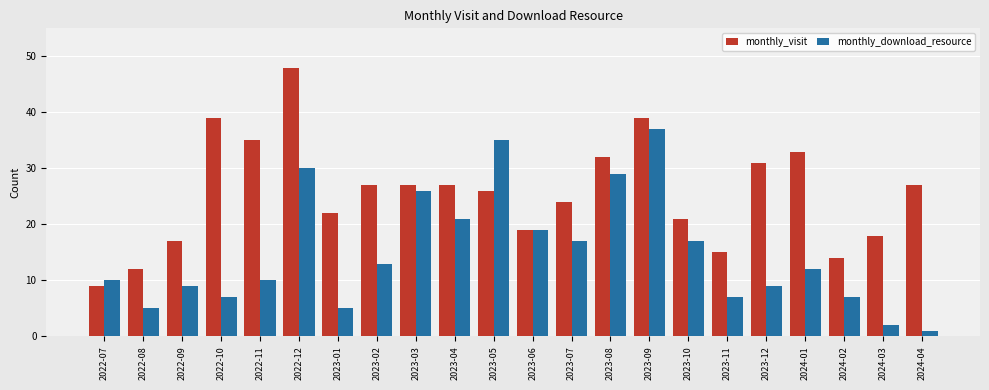

True or false: monthly_visit has a value of 33 at 2024-01.

True